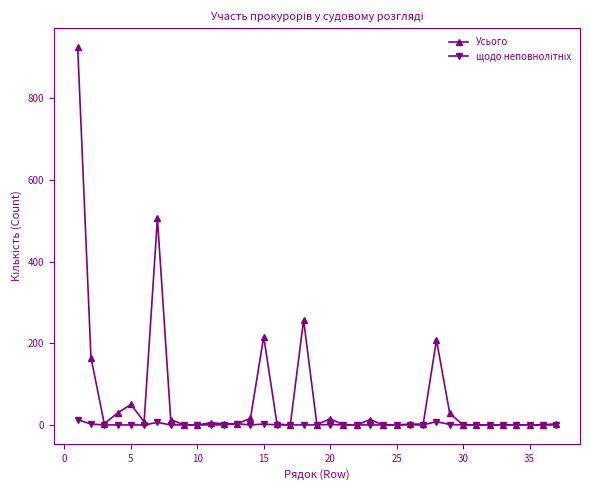

Does the chart display data point markers on the line(s)?

Yes